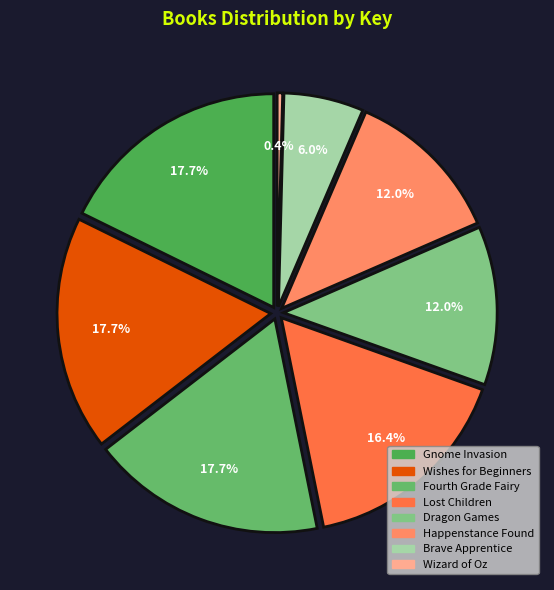

Approximately how many times larger is the value at Gnome Invasion compared to Lost Children?

1.1